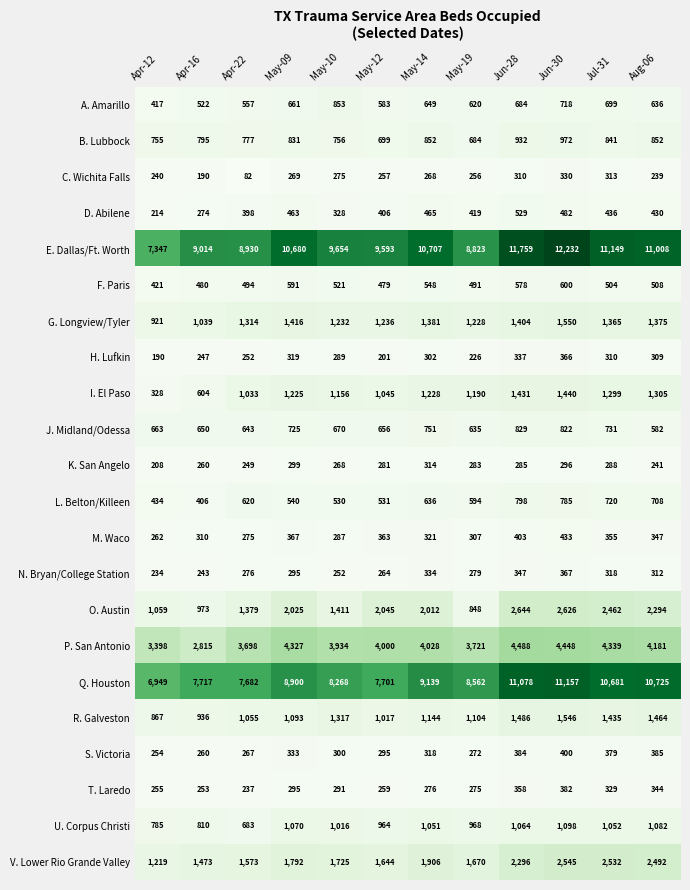

What is the greatest value displayed?

12232